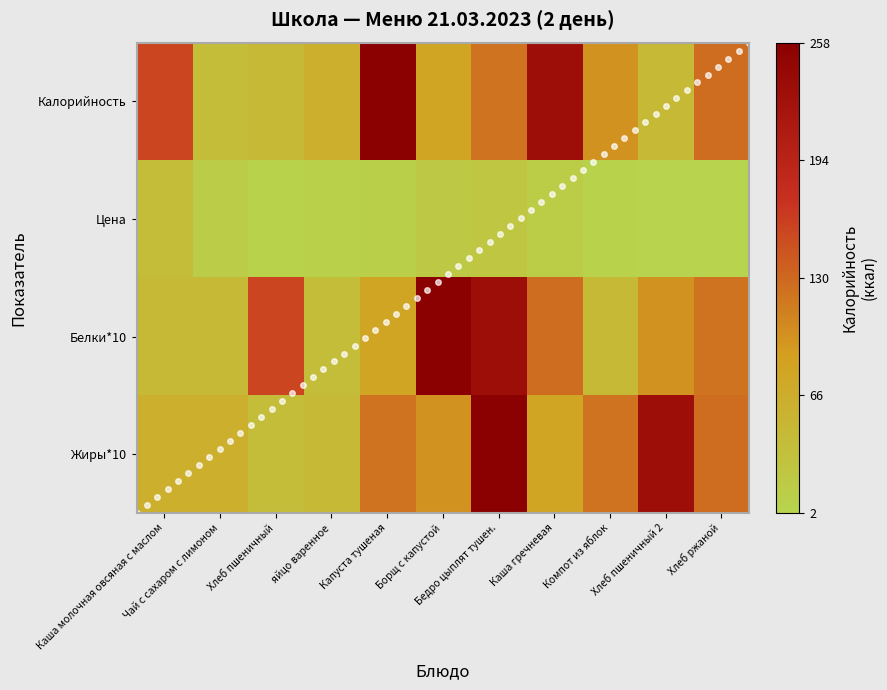

List the series in order of their peak value, highest first.

Калорийность, Белки*10, Жиры*10, Цена